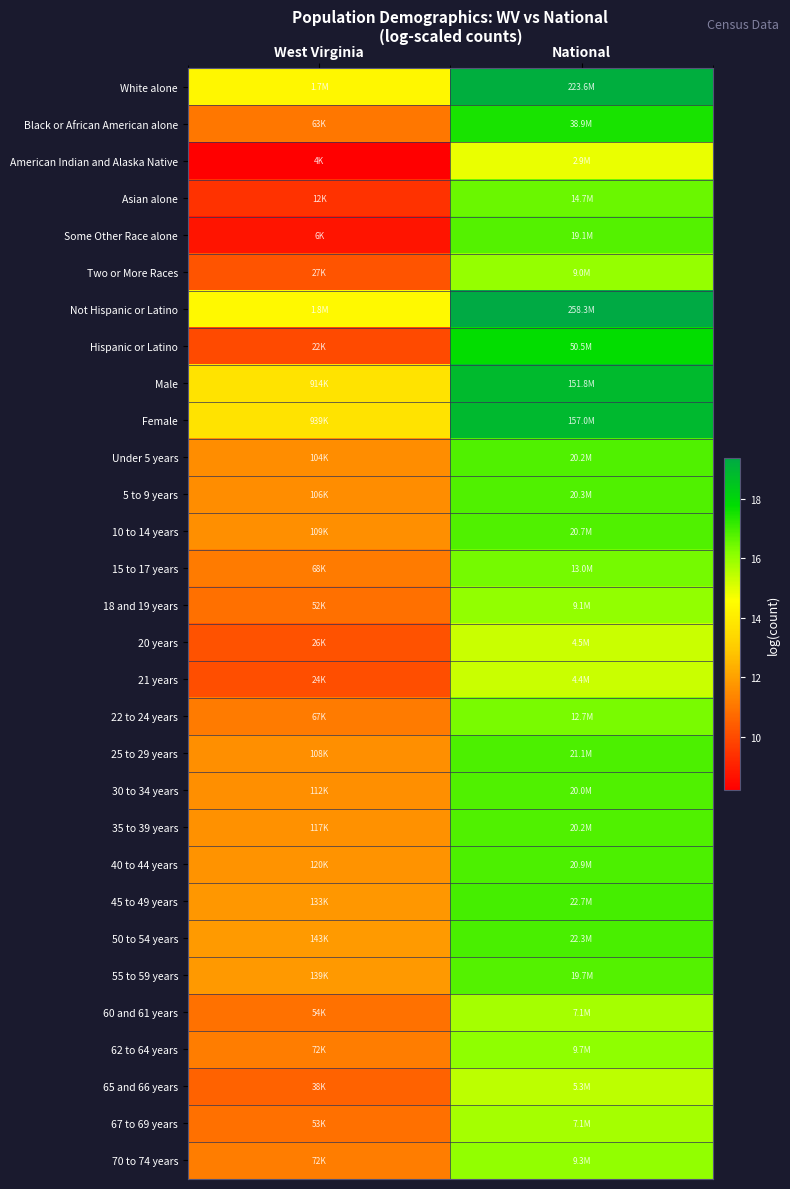

What is the minimum value shown in the chart?

8.2